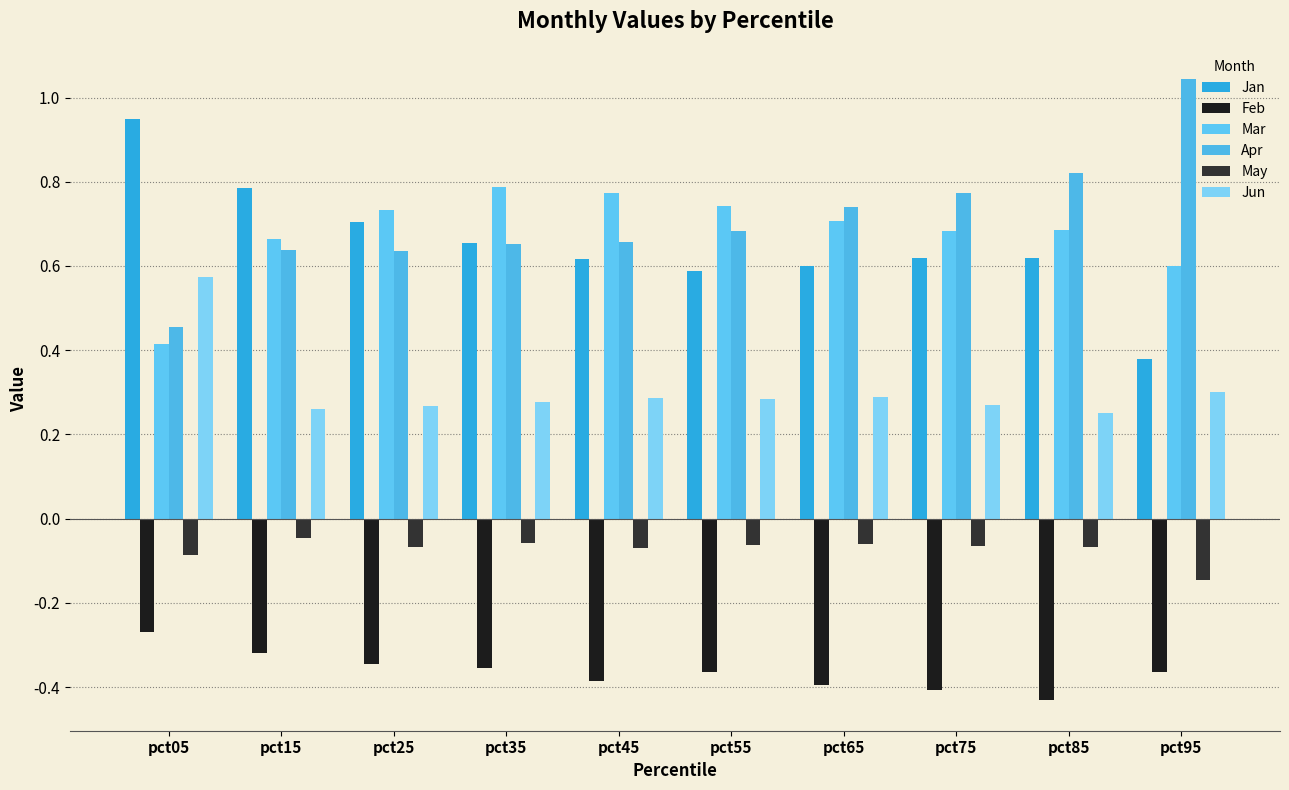

How many bars are there in total?

60